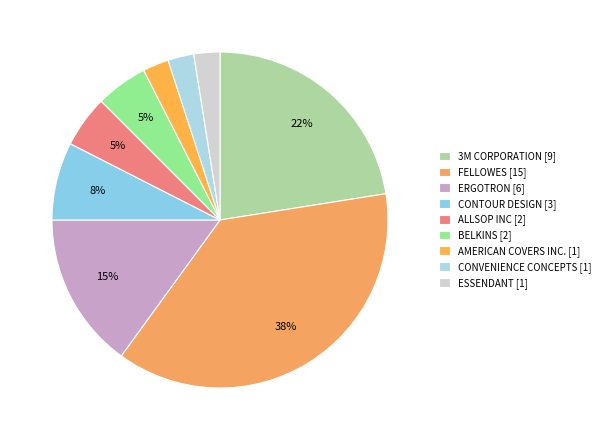

To the nearest percent, what percentage of the pie is 3M CORPORATION [9]?

23%